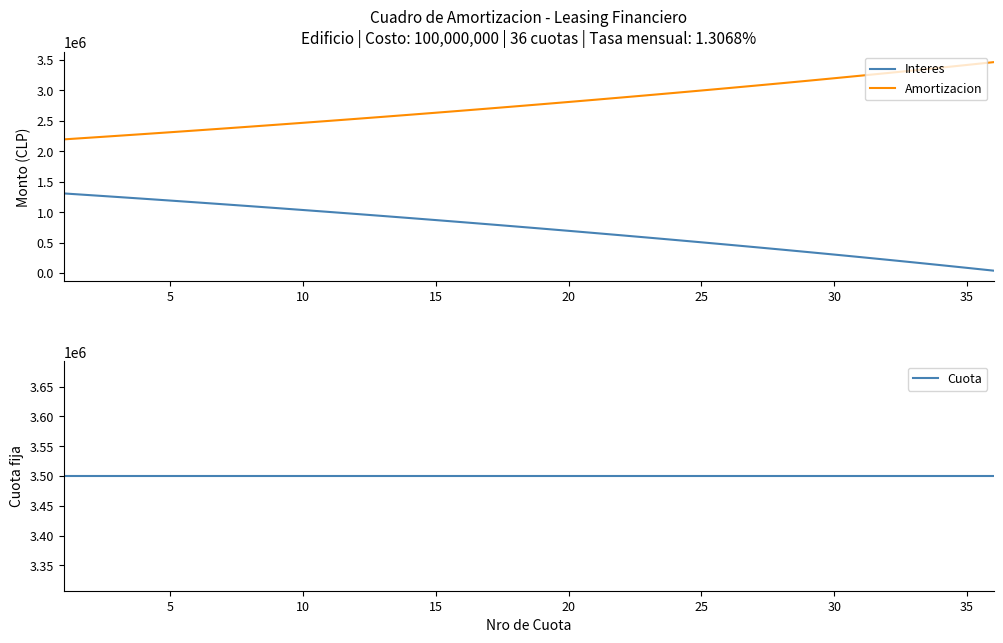

Does the chart display data point markers on the line(s)?

No